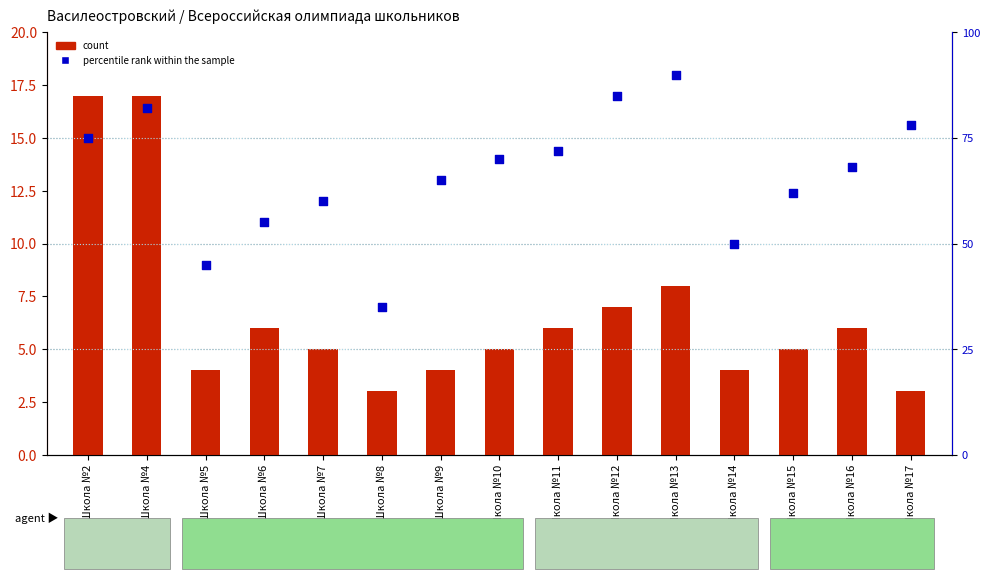

What is the total value across all series at Школа №15?

67